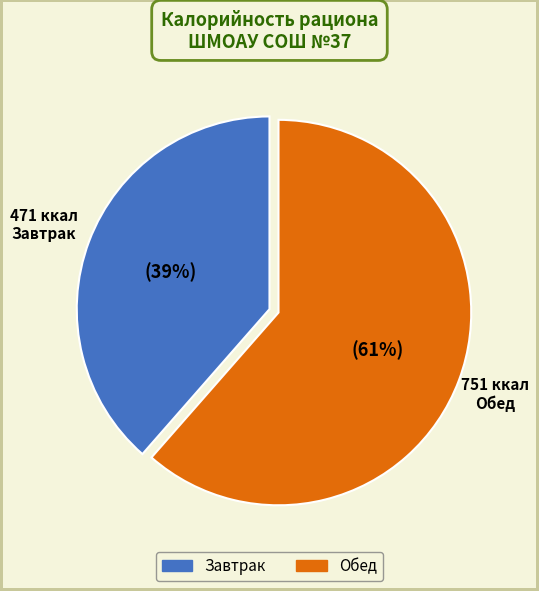

How many slices are in this pie chart?

2